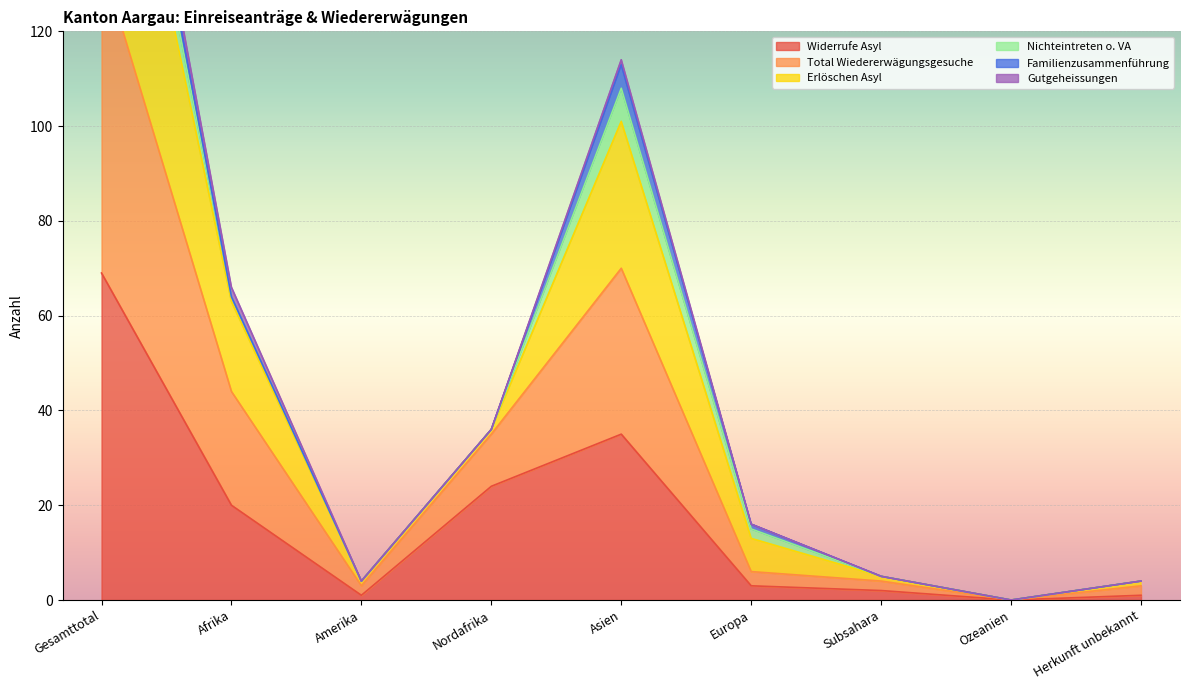

True or false: Widerrufe Asyl has a value of 35 at Asien.

True